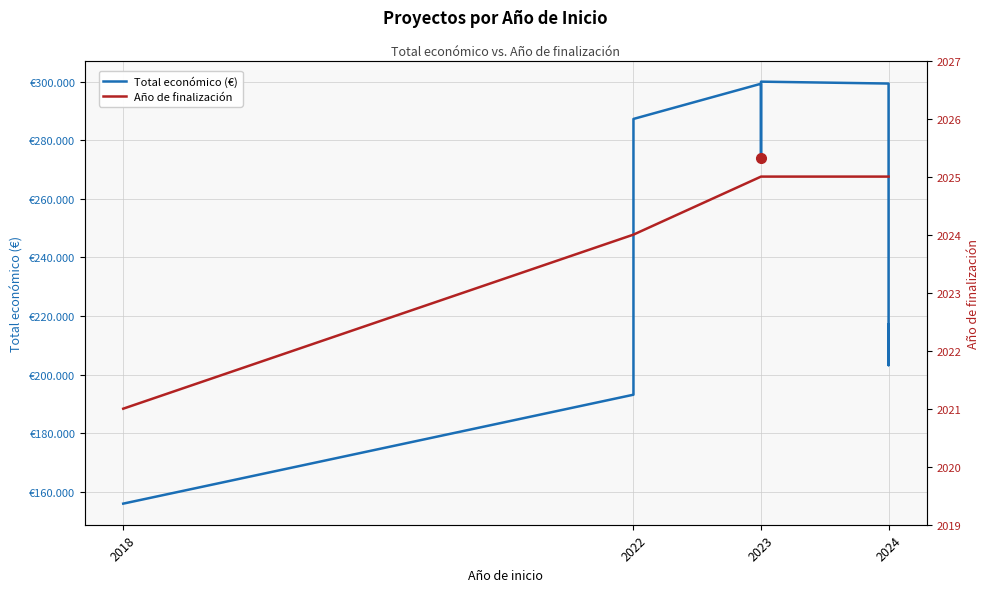

What is the minimum value shown in the chart?

2021